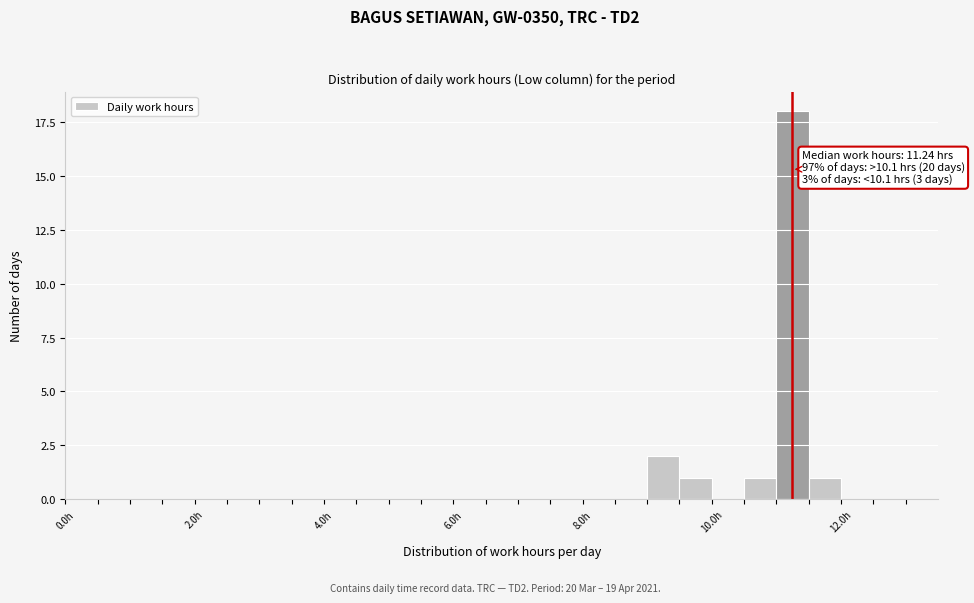

Read against the x-axis, roughly where is the centre of the tallest bar?

11.2